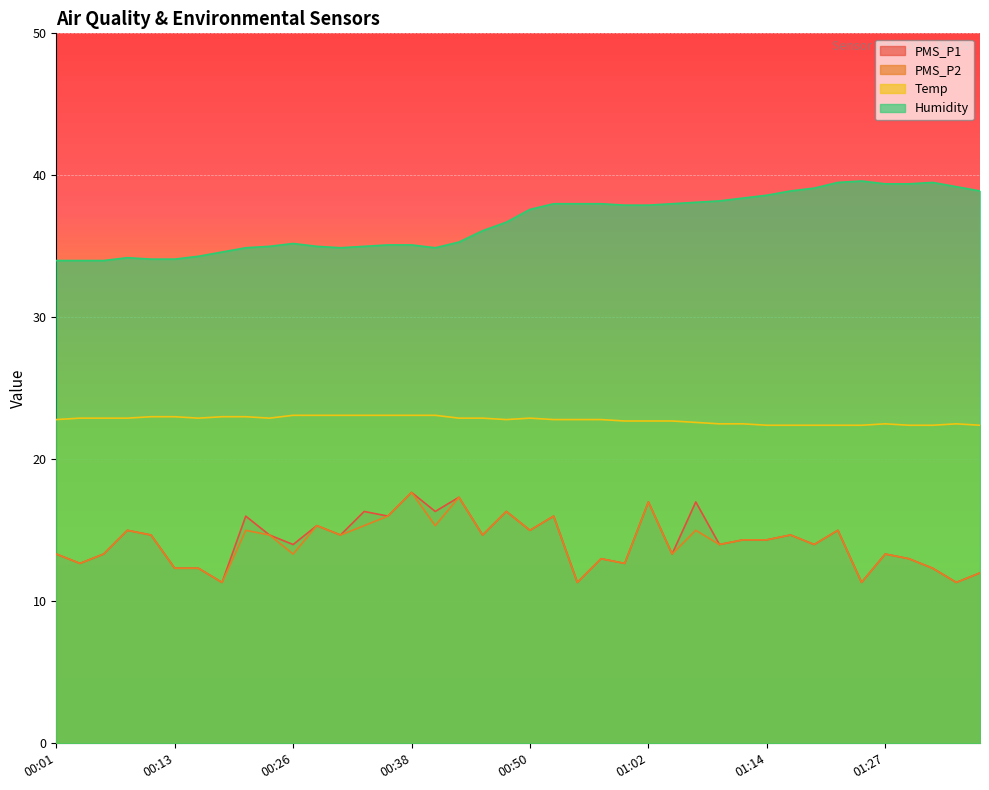

Between 01:05 and 01:12, which is larger?

01:12